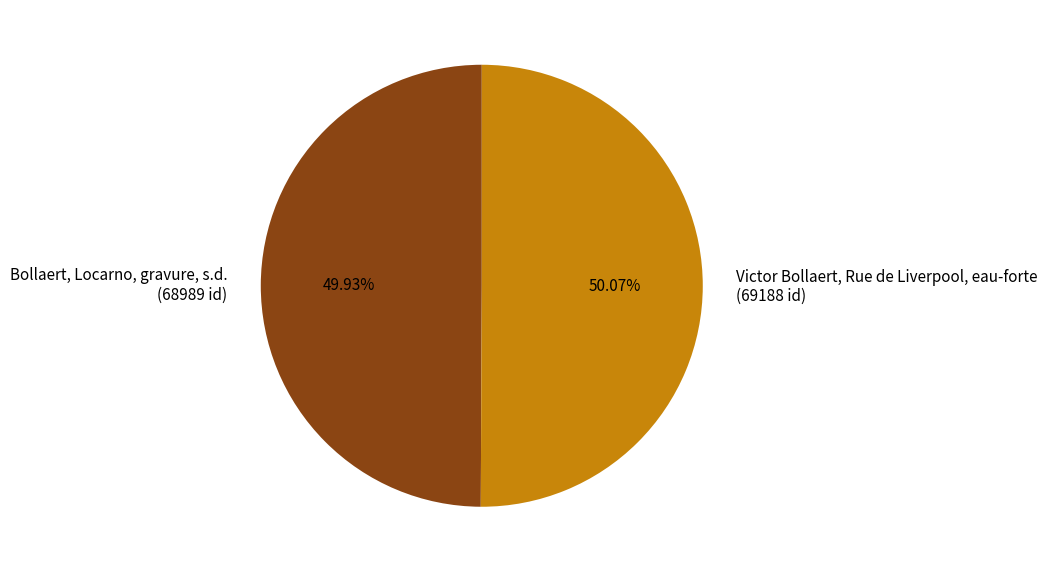

Is there a majority slice in this chart?

Yes